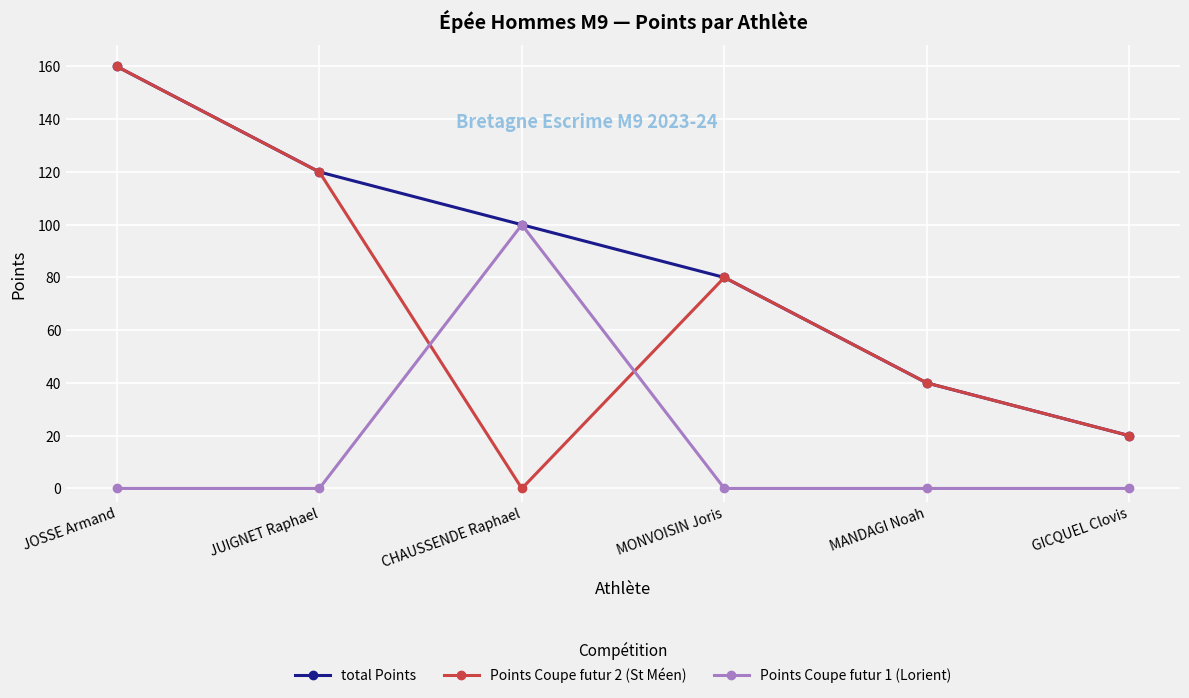

What position from the right is GICQUEL Clovis?

1